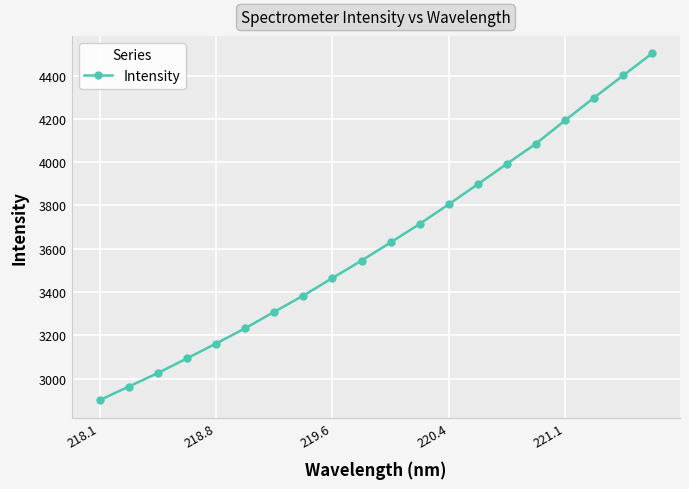

True or false: the data has more than 1 interior local peaks.

False